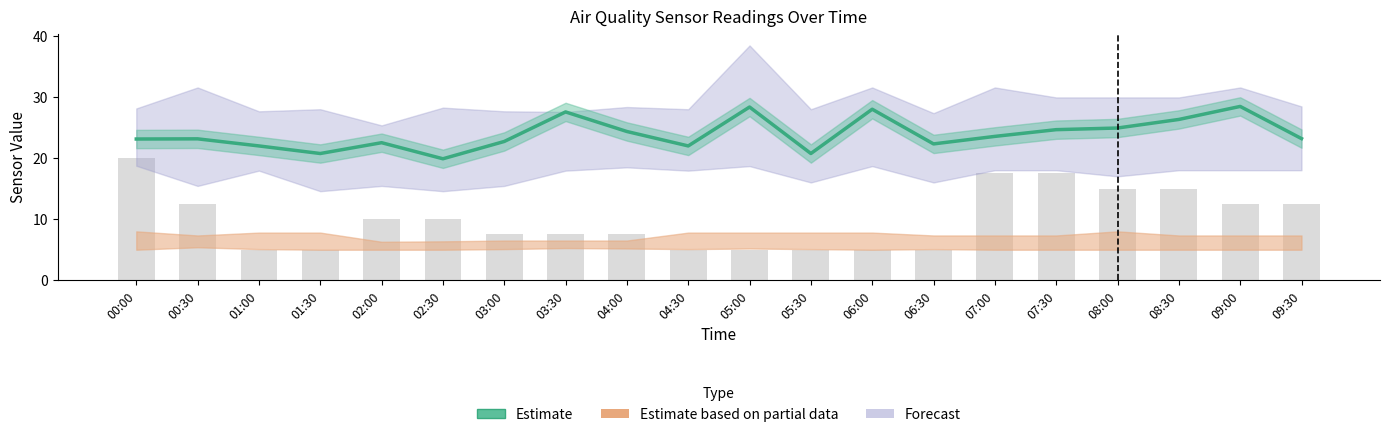

What is the label of the 11th bar from the left?

05:00